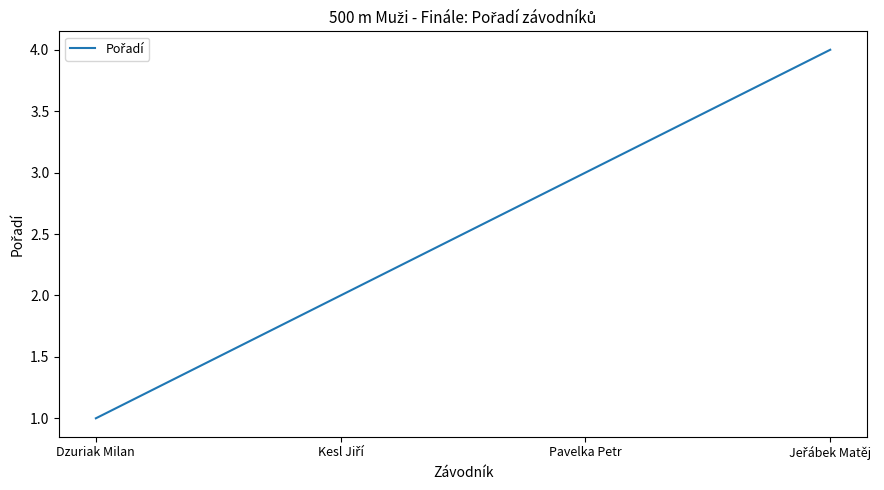

Is it true that the value at Pavelka Petr is 5?

False